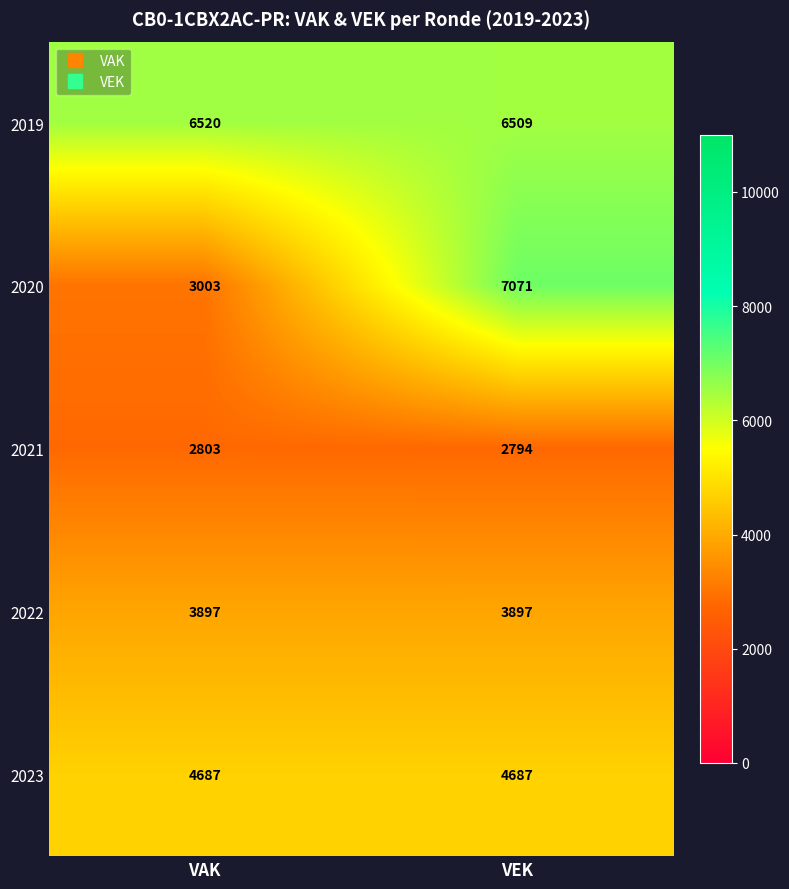

List the series in order of their peak value, highest first.

2020, 2019, 2023, 2022, 2021